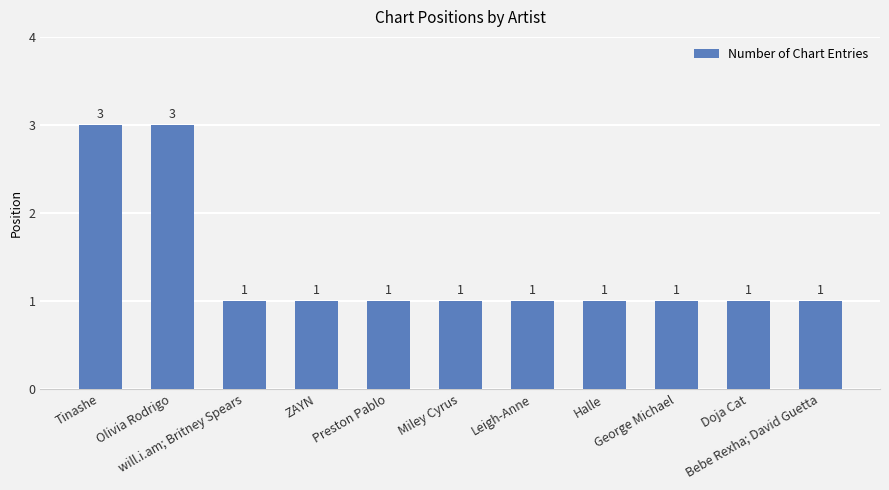

True or false: the data shows 1 at will.i.am; Britney Spears.

True